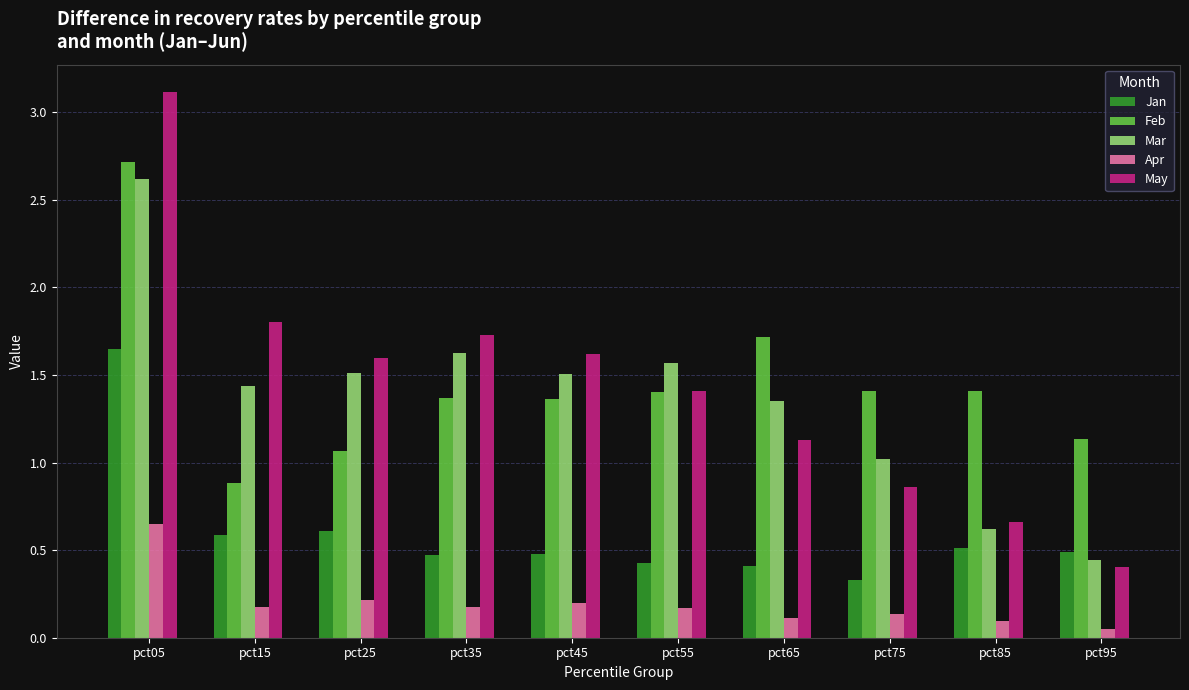

What is the sum of all Feb values?

14.5